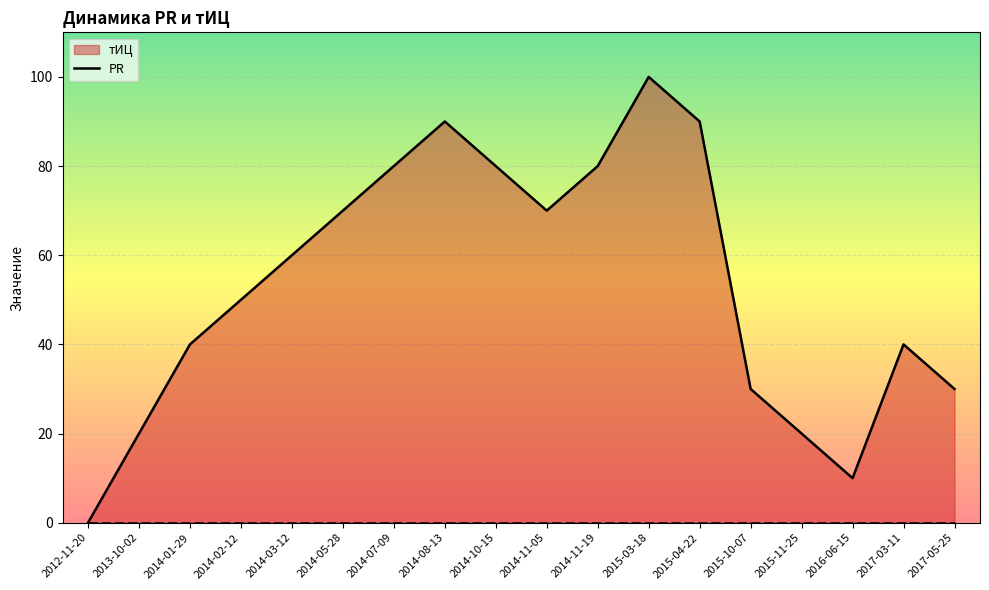

Between 2015-11-25 and 2014-03-12, which is larger?

2014-03-12